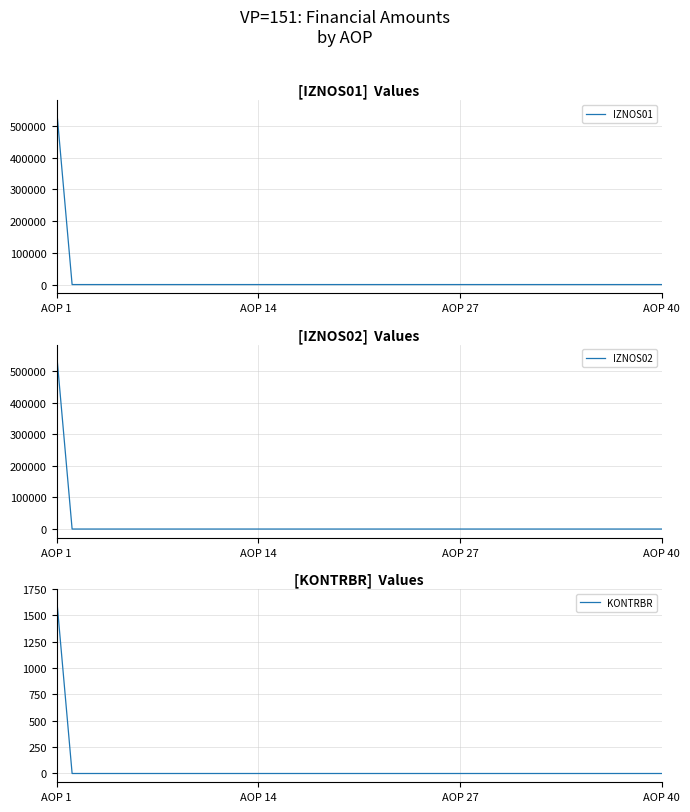

The value of IZNOS01 at AOP 27 is 0.0. True or false?

True